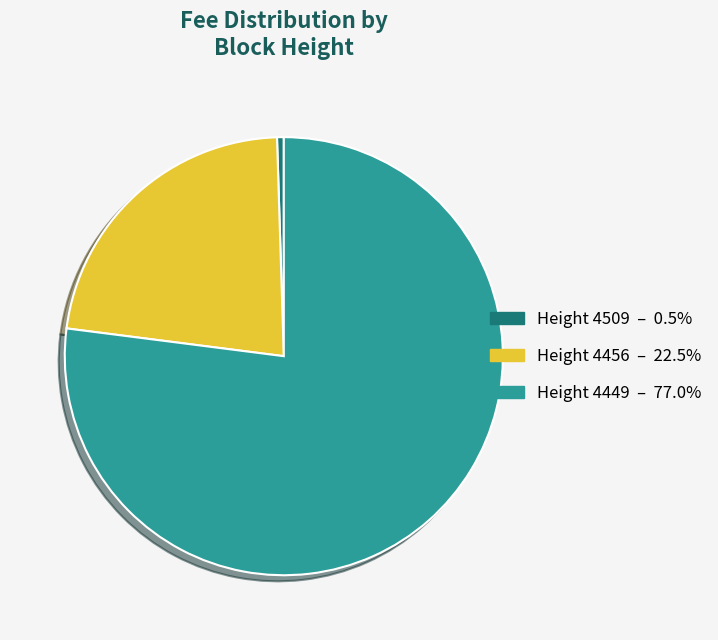

Do Height 4509 – 0.5% and Height 4456 – 22.5% together represent more than half of the pie?

No